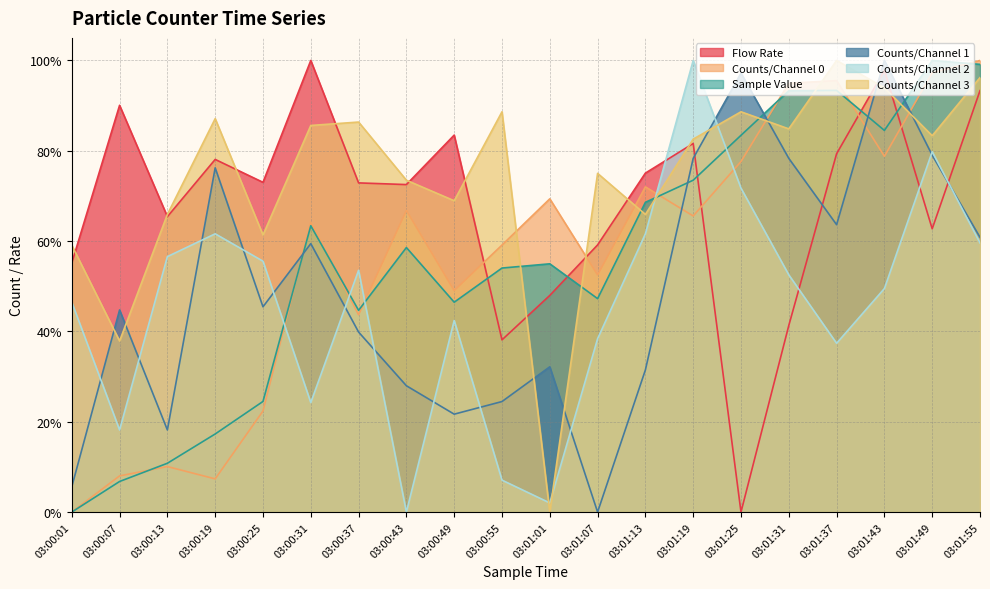

At which category does the chart reach its peak across all series?

03:01:49